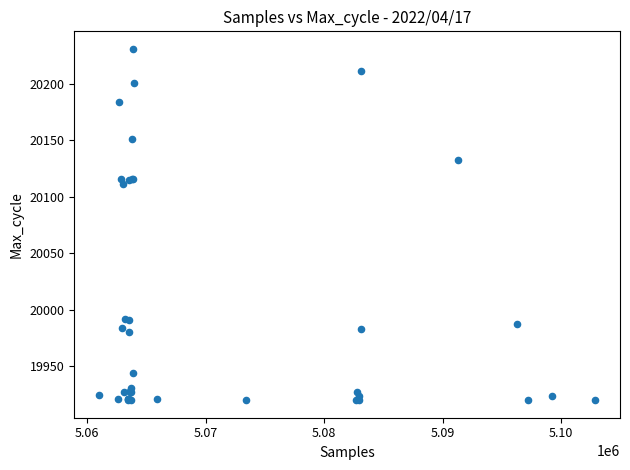

What Y value in the scatter plot is closest to 20075?

20111